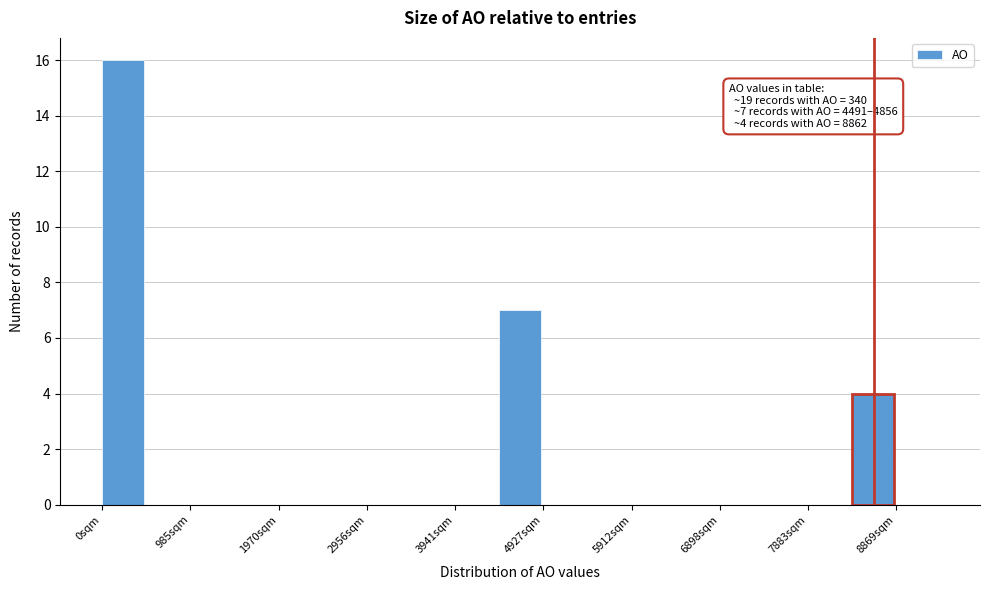

Over which range of the x-axis is the bar tallest?

0 to 500